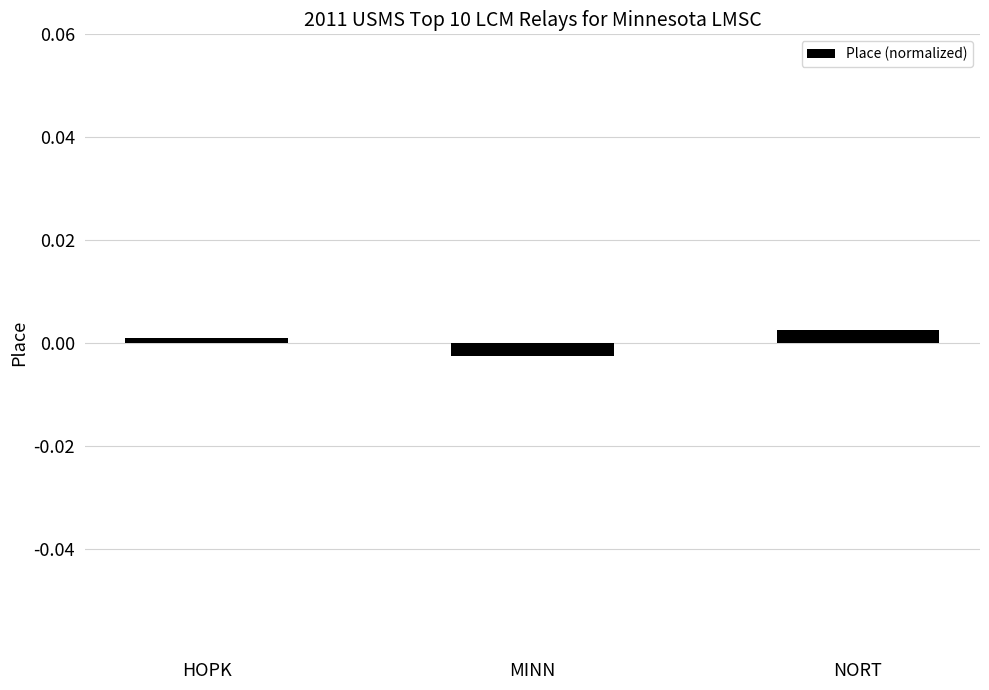

Which has a higher value, HOPK or MINN?

HOPK